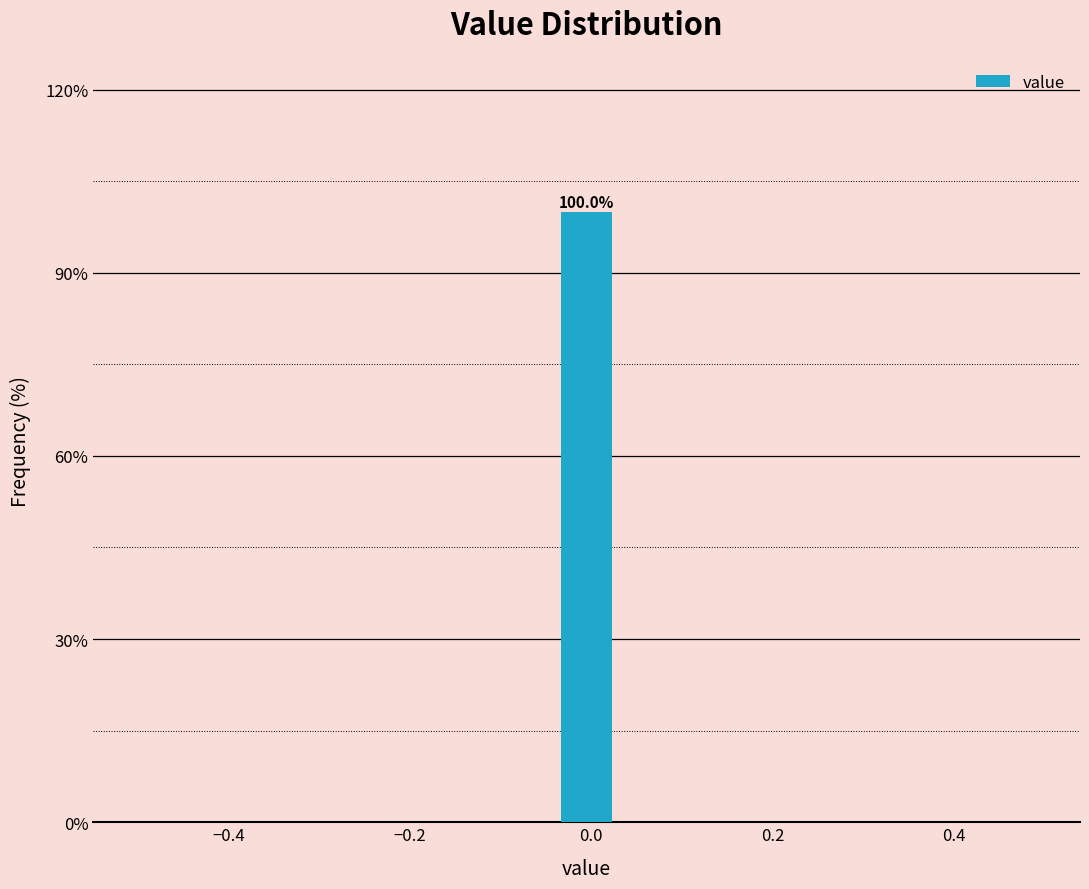

Around what value on the x-axis is the tallest bar? Give the approximate position of its centre, as read against the axis.

0.00